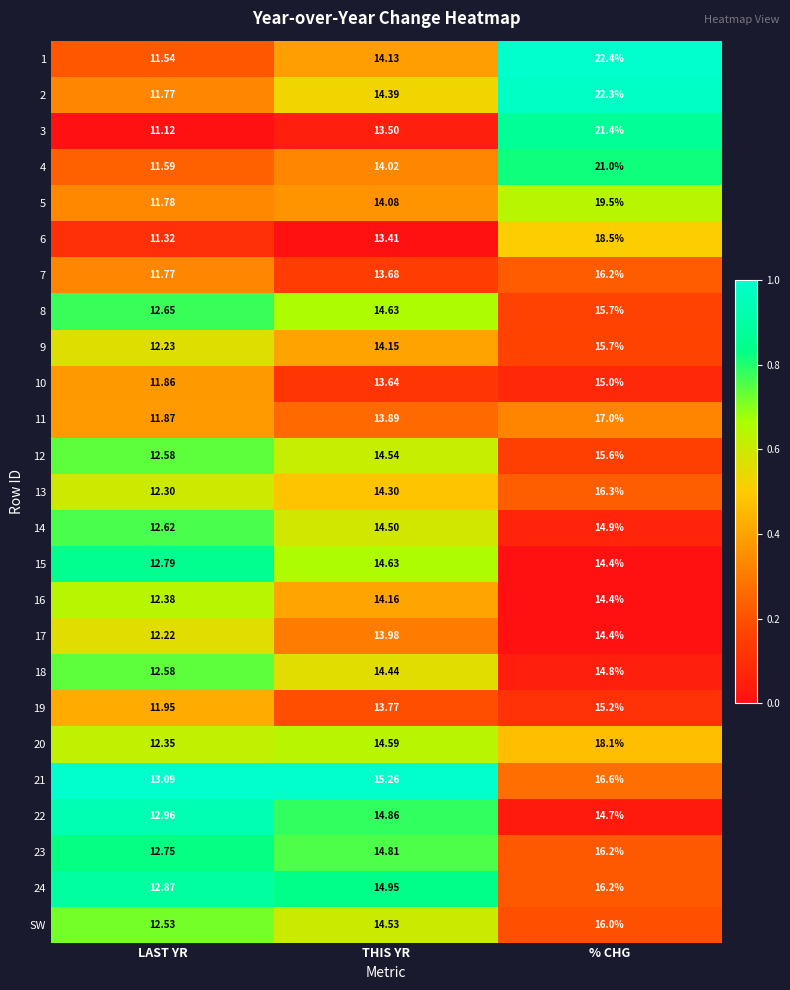

Is the value of 23 at LAST YR greater than the value of 21 at % CHG?

No